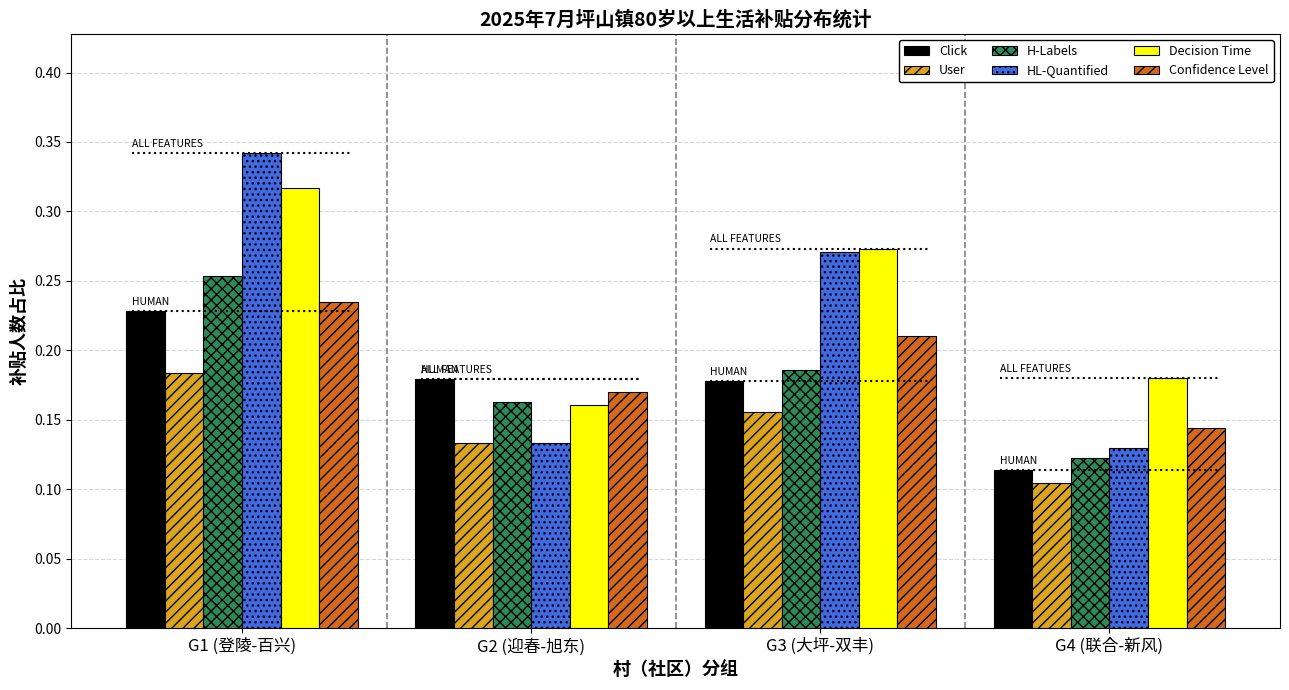

Between G1 (登陵-百兴) and G2 (迎春-旭东), which series saw the biggest shift?

HL-Quantified